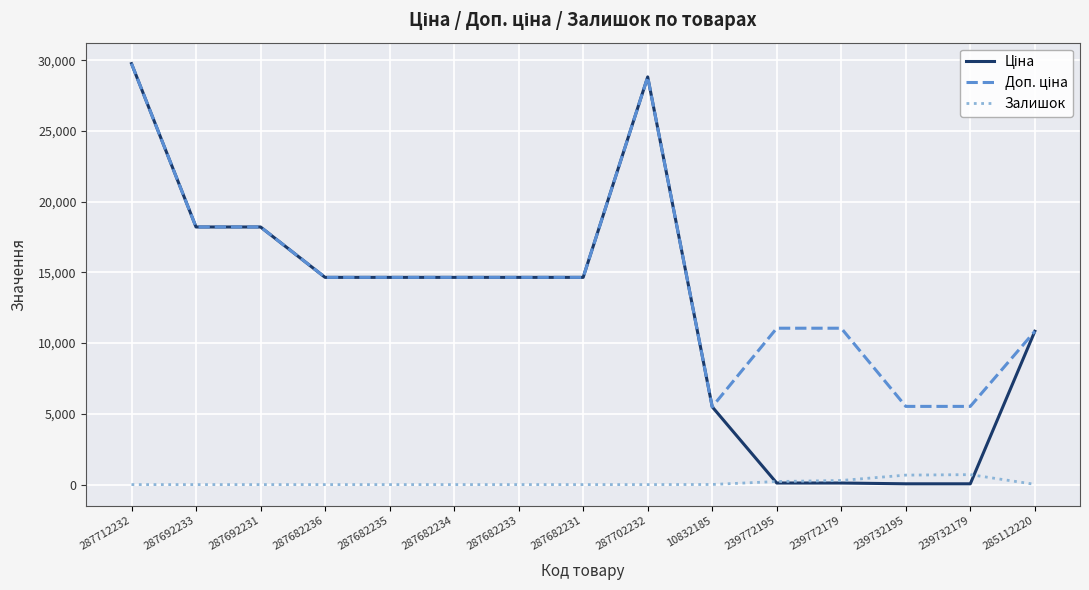

True or false: Залишок has a value of 0.0 at 287682234.

True